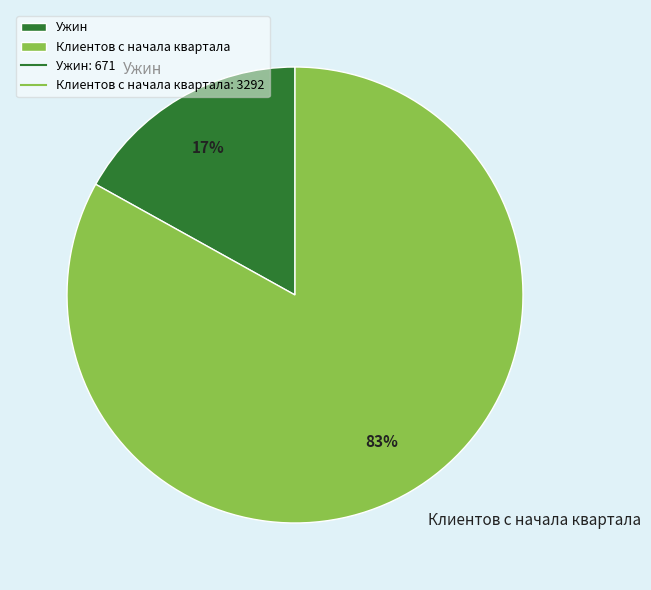

To the nearest percent, what portion does Ужин represent?

17%